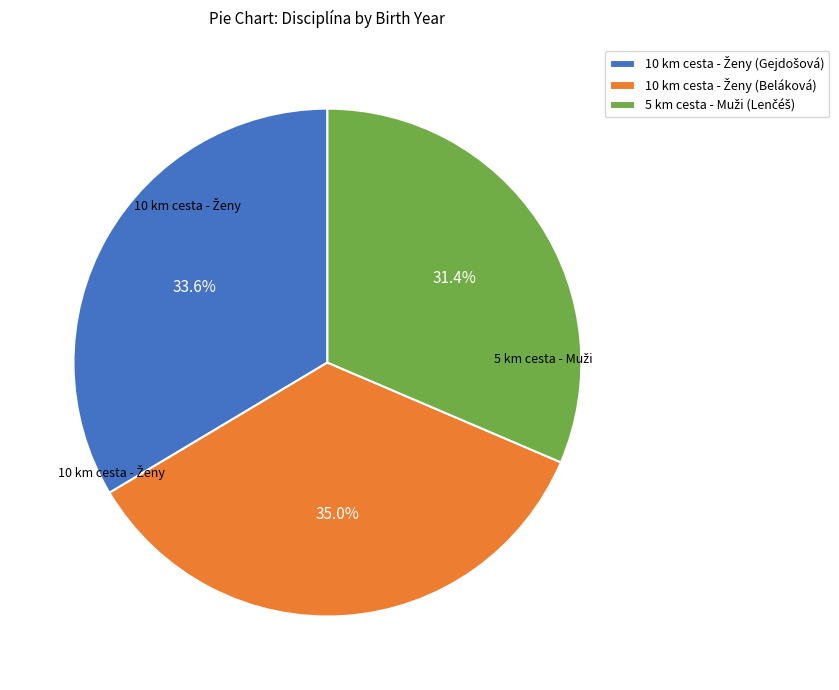

Count the number of slices in the pie.

3